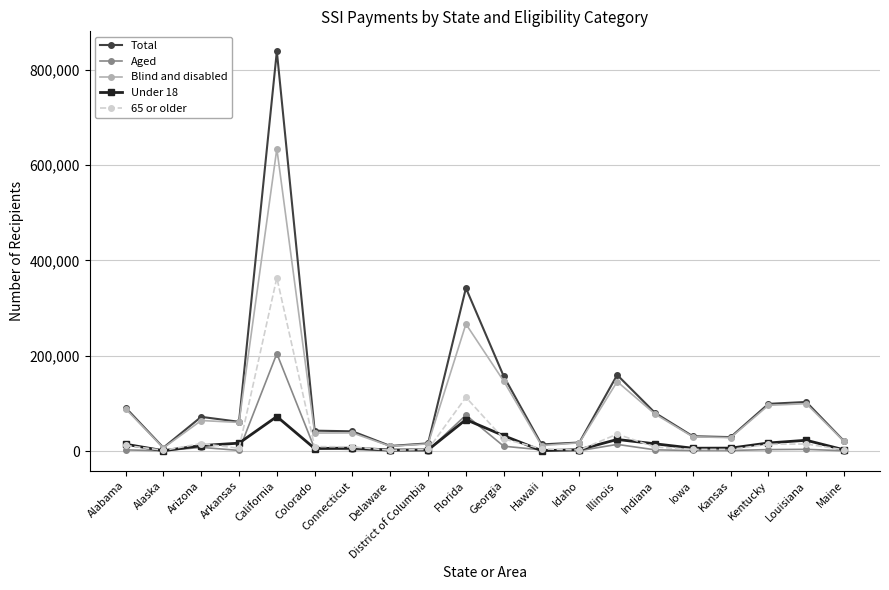

At which category does Total reach its first local valley?

Alaska